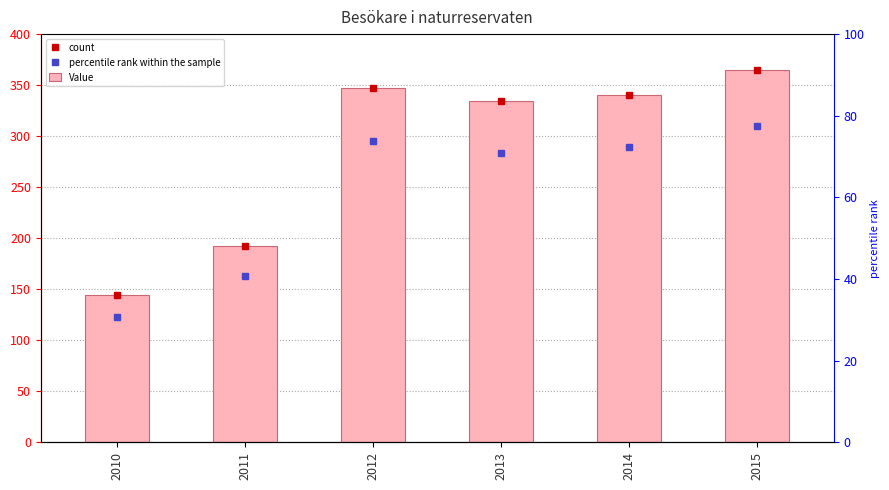

How many data points are less than 340?

3